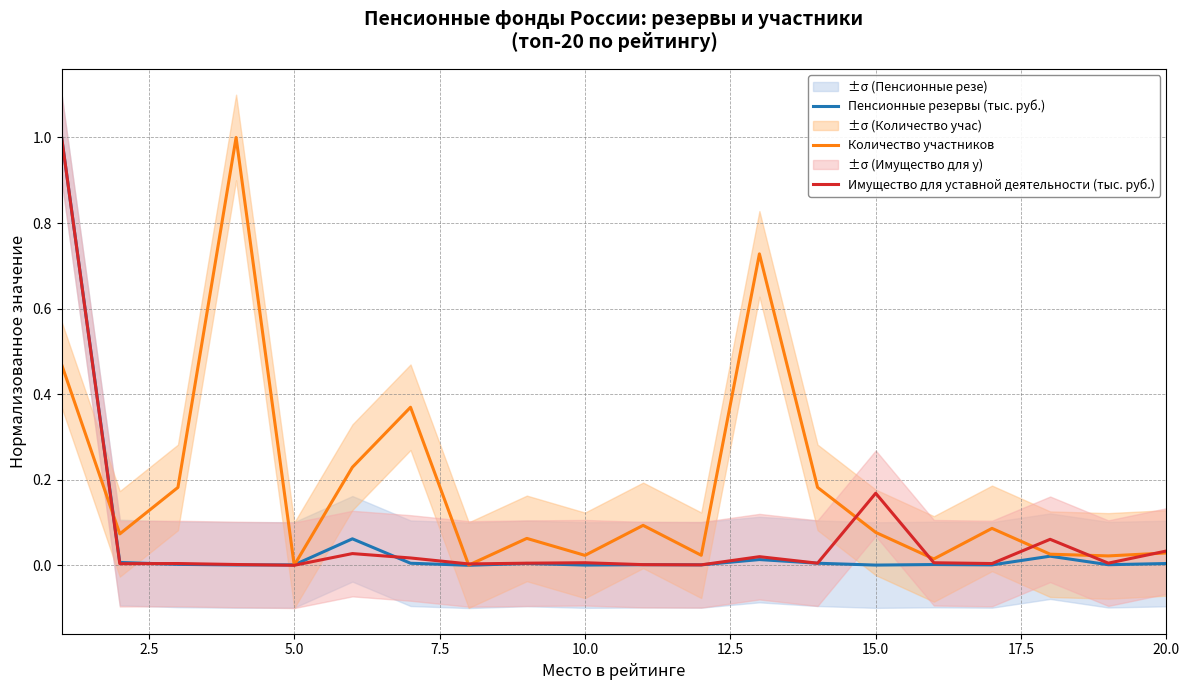

Reading left to right, transcribe all the data shown in this chart.

Пенсионные резервы (тыс. руб.): 1.0	0.0	0.0	0.0	0.0	0.1	0.0	0.0	0.0	0.0	0.0	0.0	0.0	0.0	0.0	0.0	0.0	0.0	0.0	0.0
Количество участников: 0.5	0.1	0.2	1.0	0.0	0.2	0.4	0.0	0.1	0.0	0.1	0.0	0.7	0.2	0.1	0.0	0.1	0.0	0.0	0.0
Имущество для уставной деятельности (тыс. руб.): 1.0	0.0	0.0	0.0	0.0	0.0	0.0	0.0	0.0	0.0	0.0	0.0	0.0	0.0	0.2	0.0	0.0	0.1	0.0	0.0